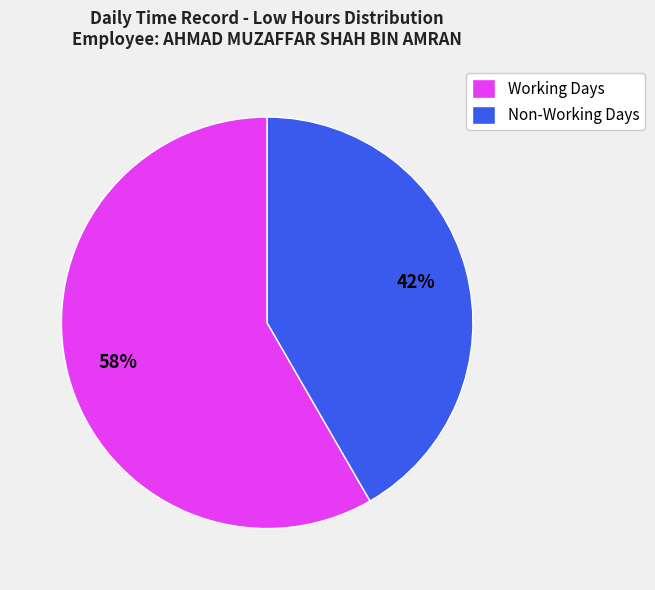

Rank the categories by value from highest to lowest.

Working Days, Non-Working Days